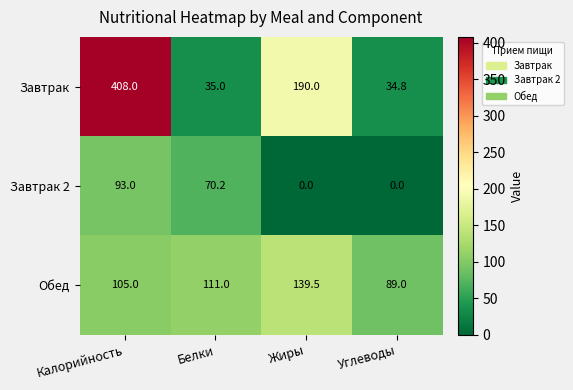

Is the value of Завтрак 2 at Углеводы greater than the value of Завтрак at Белки?

No